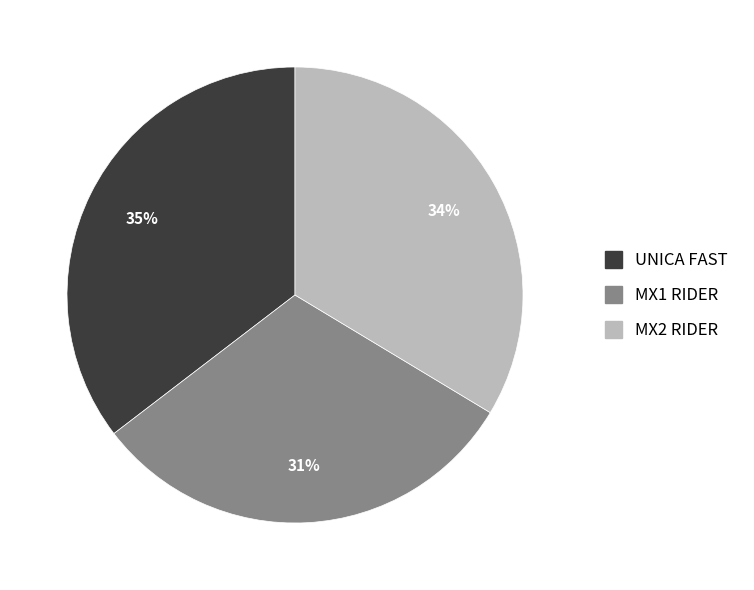

What percentage is the MX1 RIDER slice, to the nearest percent?

31%